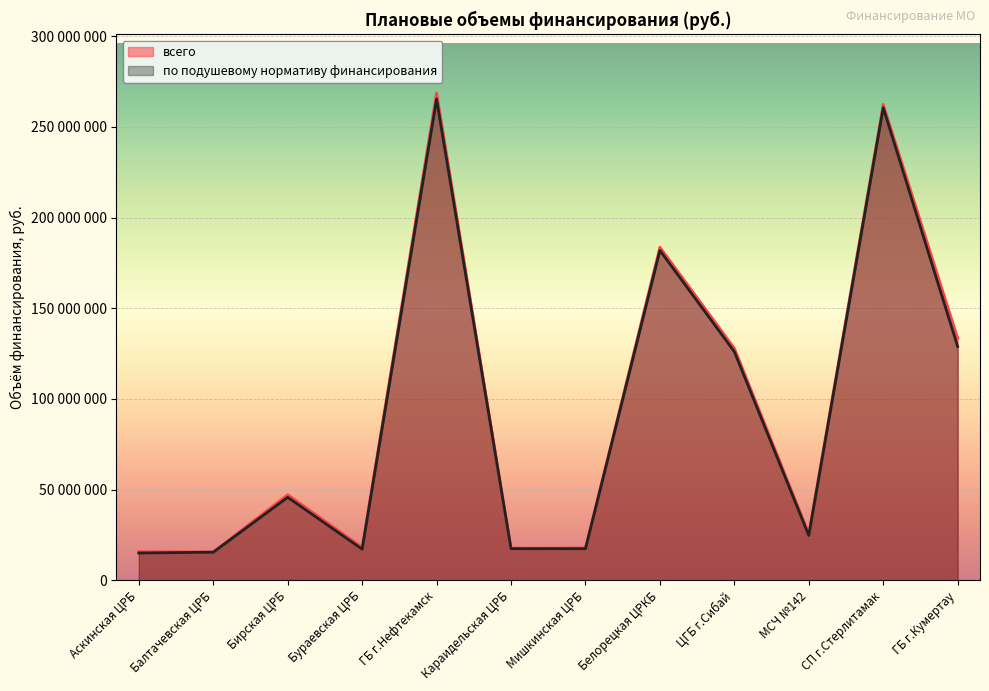

What is the average value of the по подушевому нормативу финансирования series?

93020092